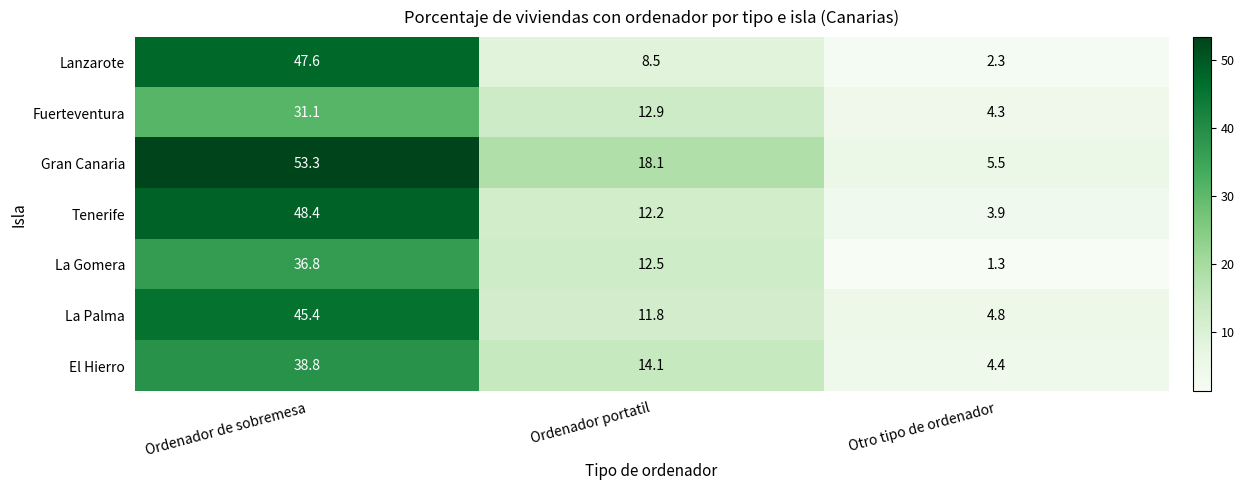

At which label does La Palma first exceed 11?

Ordenador de sobremesa